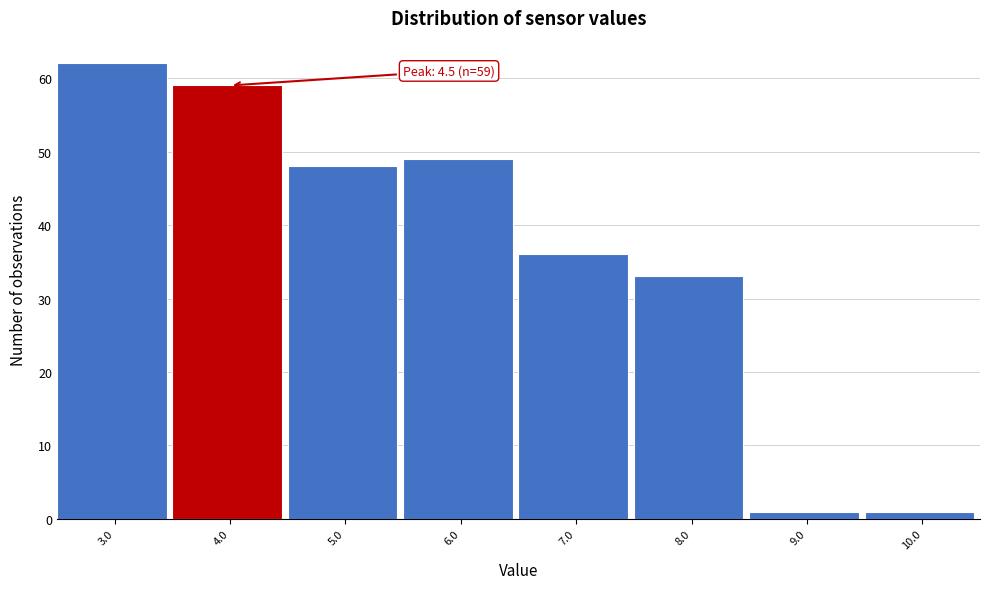

Reading left to right, extract all data points from this chart.

62	59	48	49	36	33	1	1